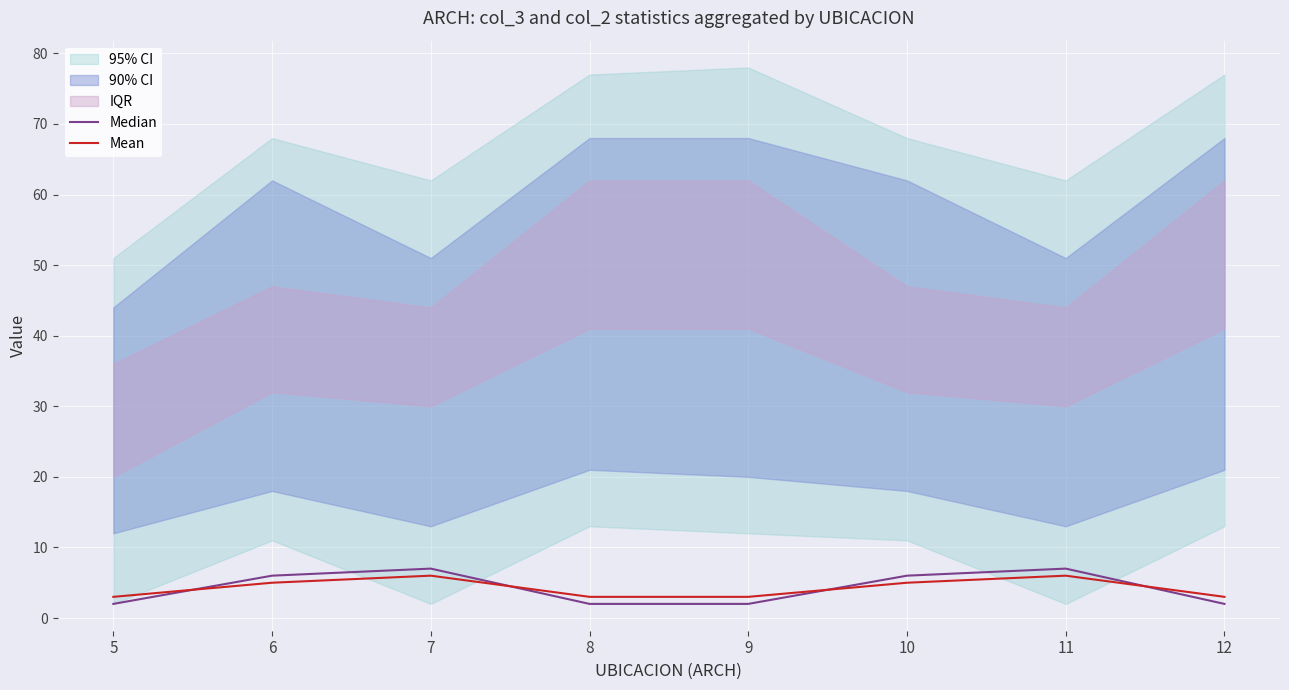

Rank the categories by Mean value from highest to lowest.

7, 11, 6, 10, 5, 8, 9, 12